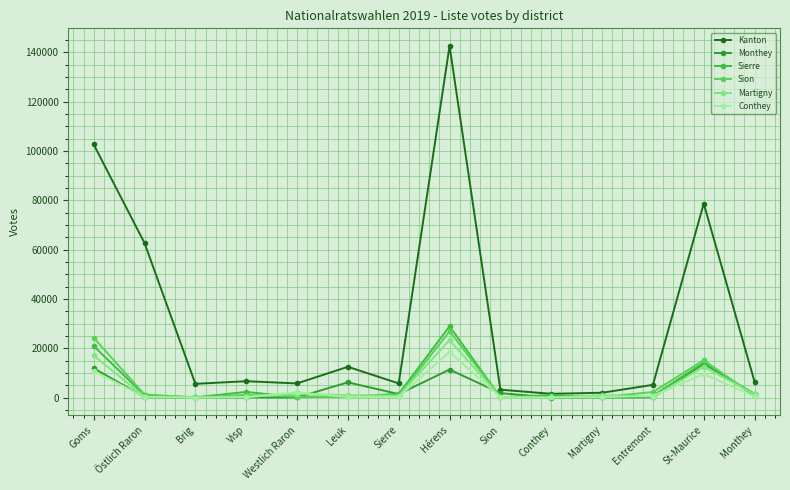

Count the number of categories in the chart.

14